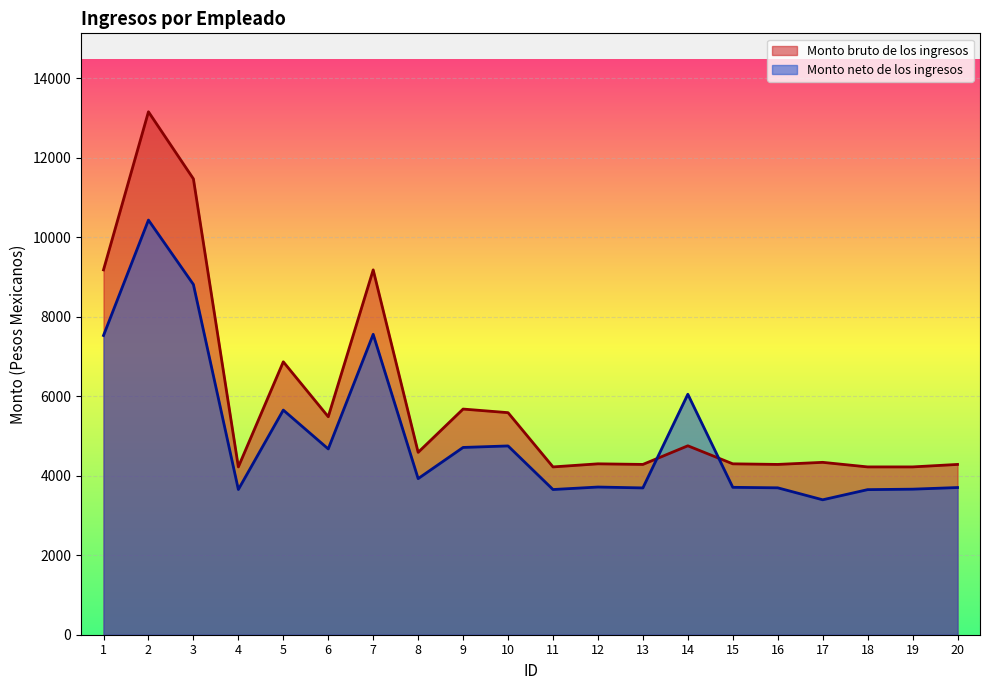

Rank the series by their average value, from lowest to highest.

Monto neto de los ingresos, Monto bruto de los ingresos